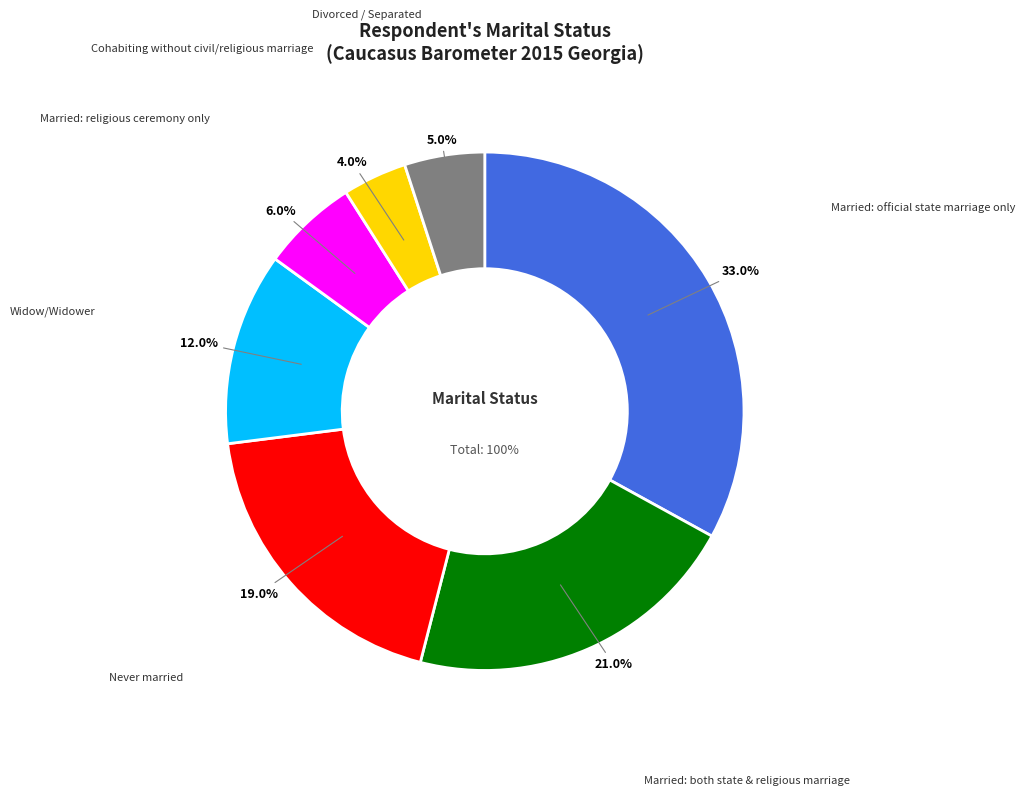

How many segments does this pie chart have?

7